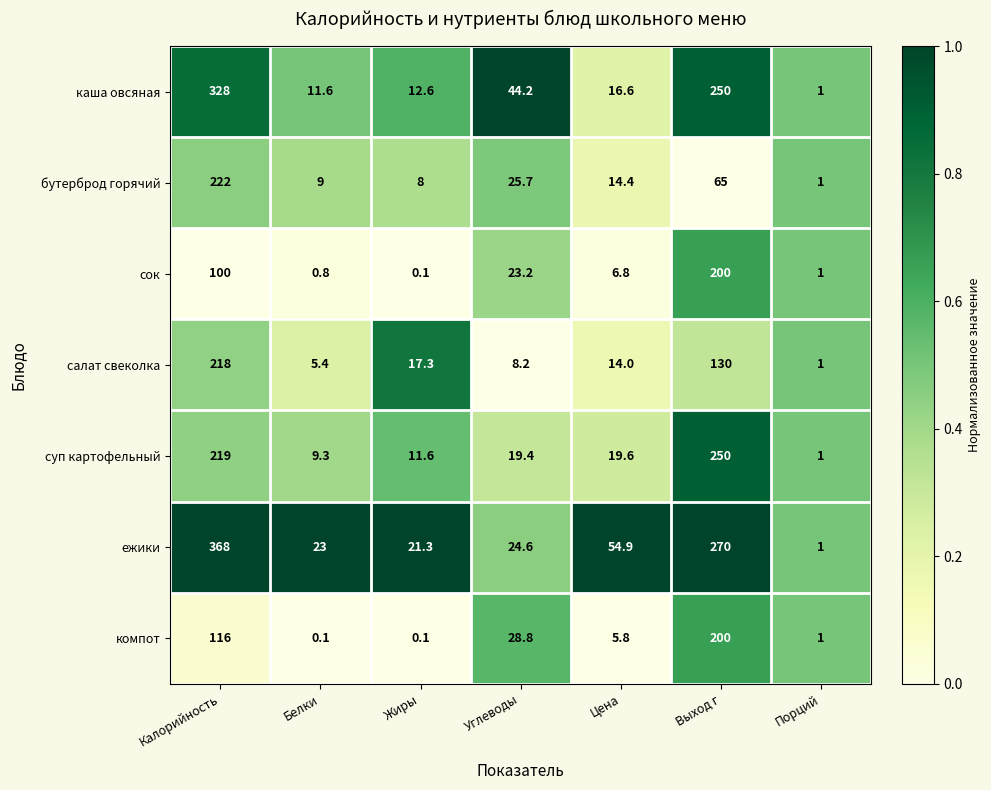

Which series has the widest spread of values?

ежики